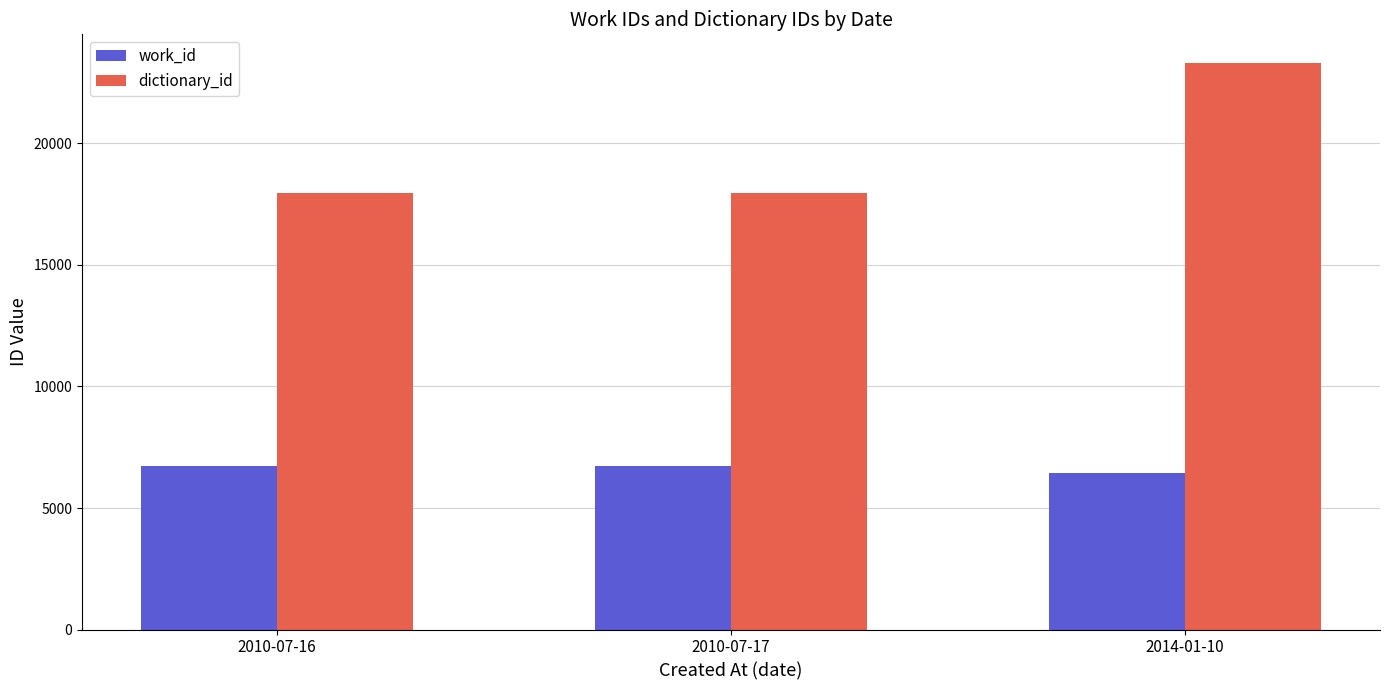

At which label is dictionary_id closest to 20646?

2010-07-17